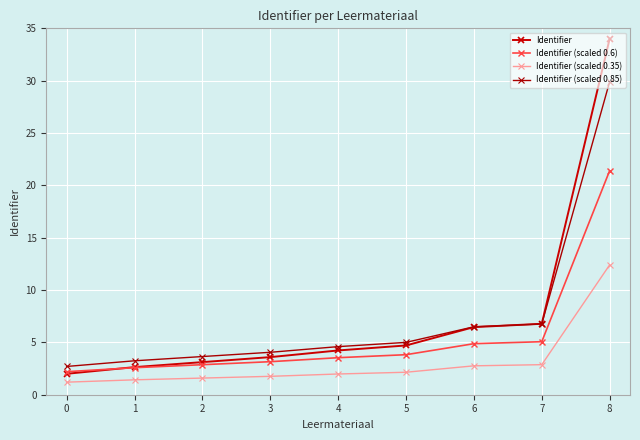

What is the difference between the highest and lowest values at 8?

21.6